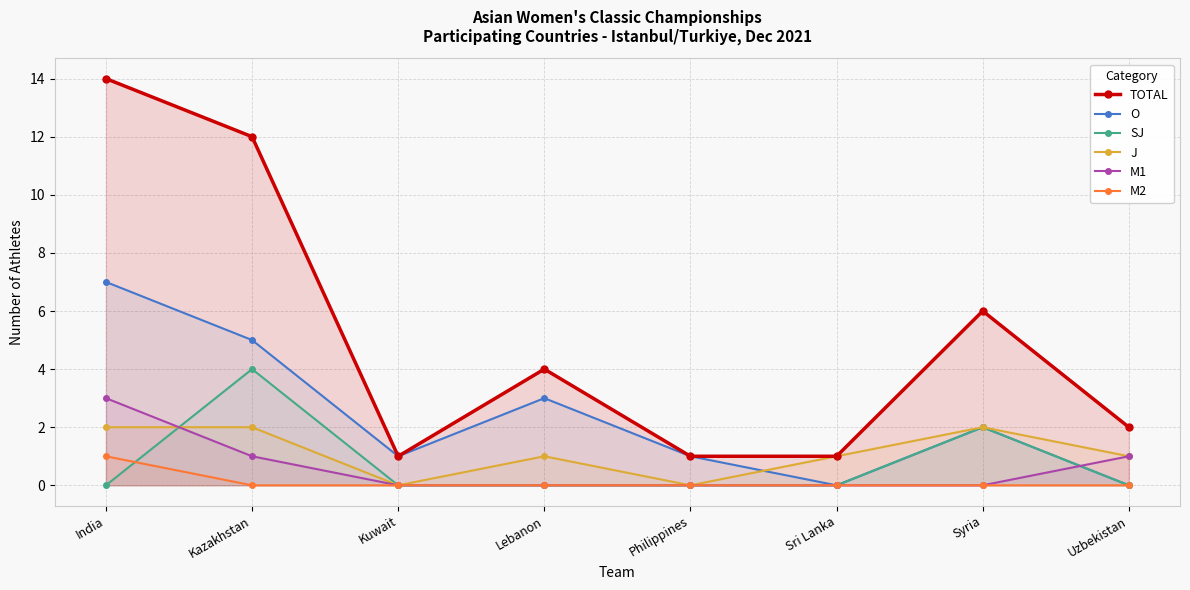

Between Kuwait and Lebanon, which is larger?

Lebanon